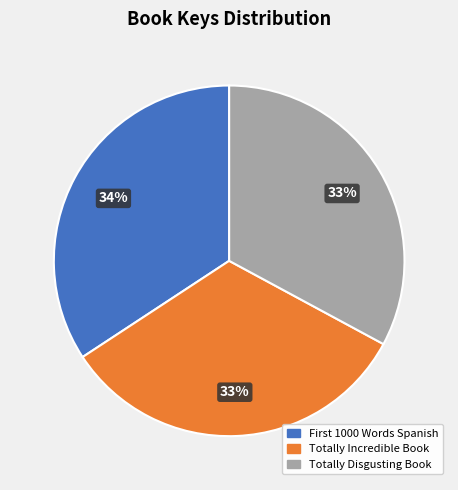

What is the largest slice in the pie chart?

First 1000 Words Spanish